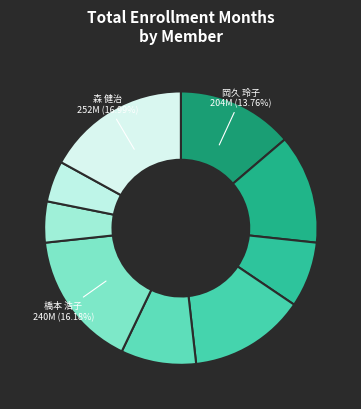

Is there a majority slice in this chart?

No